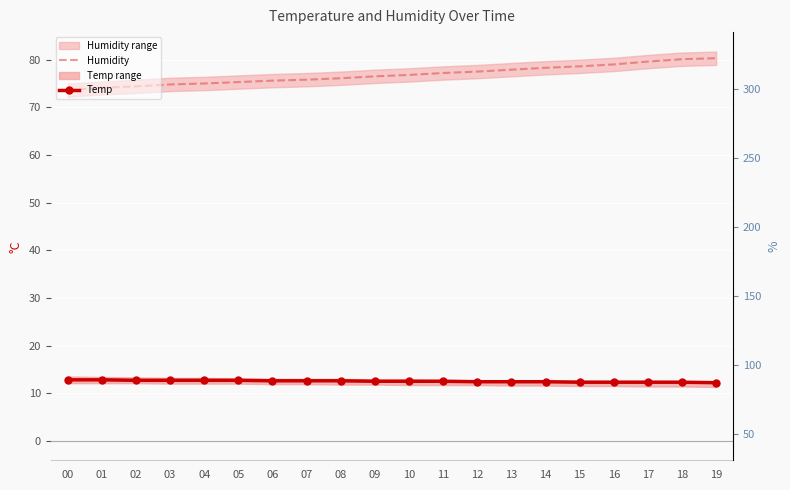

Reading left to right, what are all the values shown in this chart?

Humidity: 73.6	74.1	74.4	74.8	75.0	75.3	75.6	75.8	76.1	76.5	76.8	77.2	77.5	77.9	78.3	78.6	79.0	79.6	80.1	80.3
Temp: 12.8	12.8	12.7	12.7	12.7	12.7	12.6	12.6	12.6	12.5	12.5	12.5	12.4	12.4	12.4	12.3	12.3	12.3	12.3	12.2